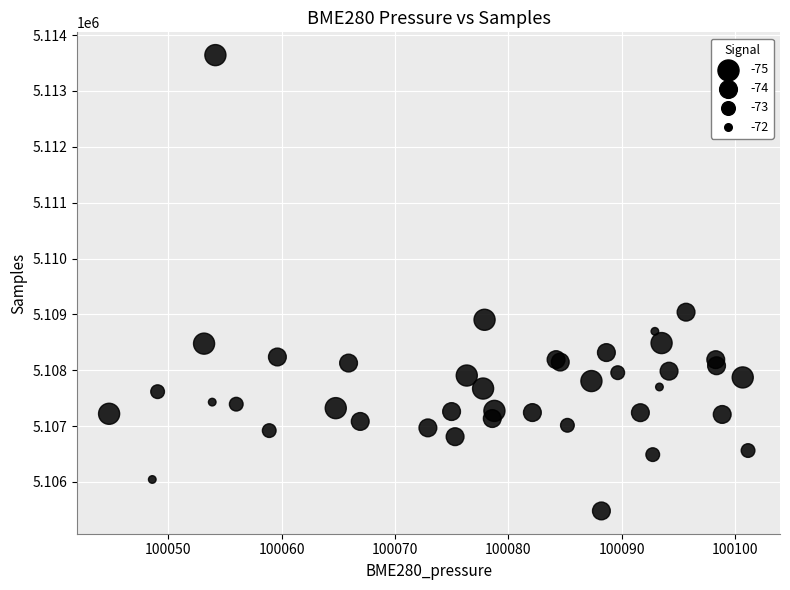

What Y value in the scatter plot is closest to 5109562?

5109040